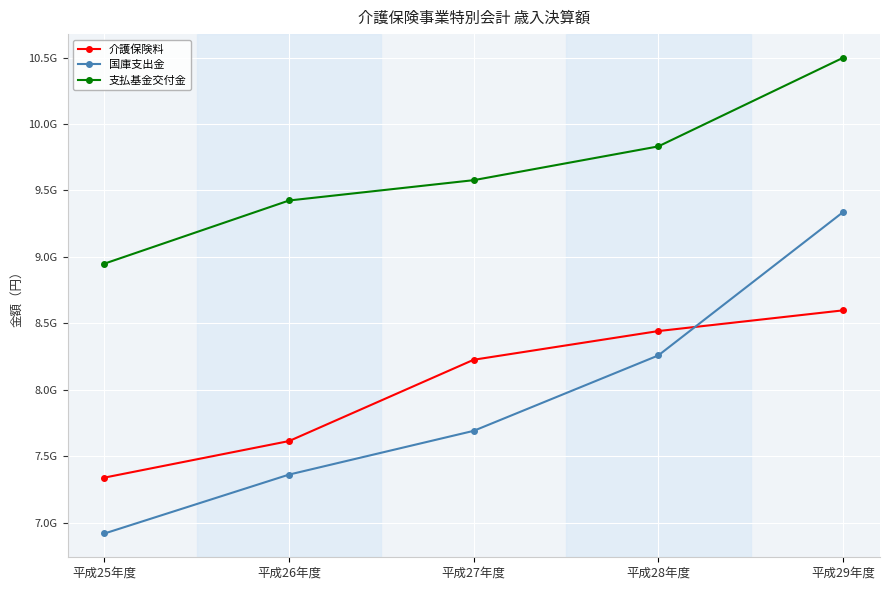

Is this an area chart (filled region under the line)?

No